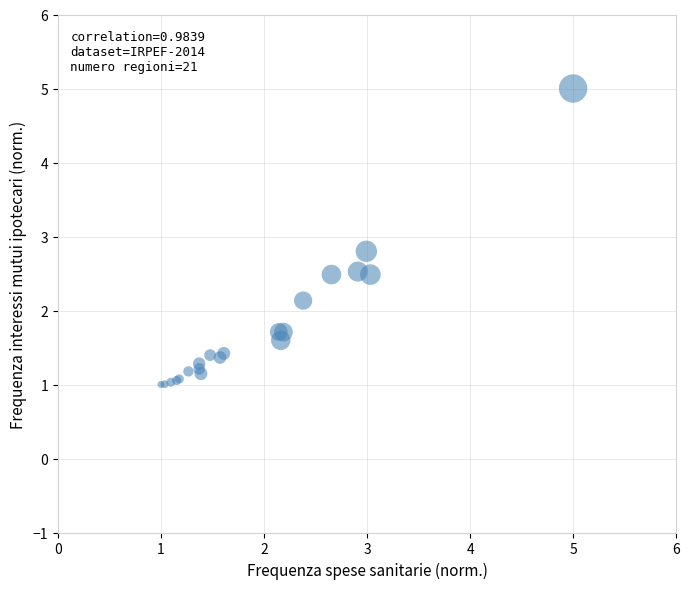

What Y value in the scatter plot is closest to 3?

2.8